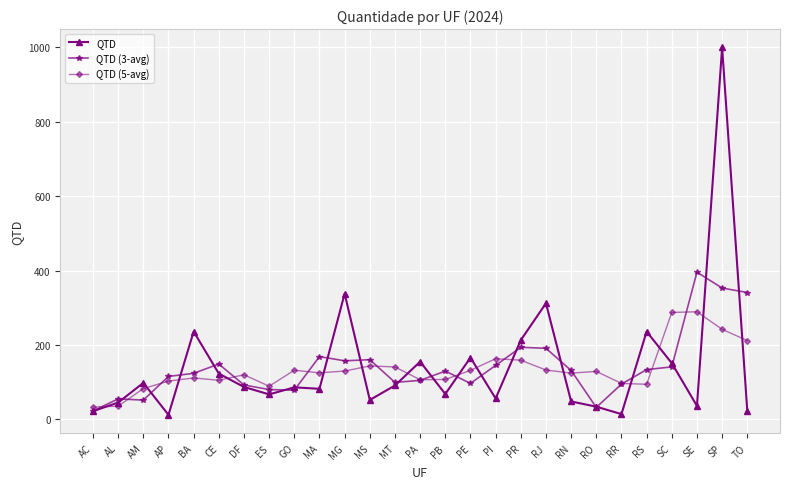

Which series has the largest range (max minus min)?

QTD